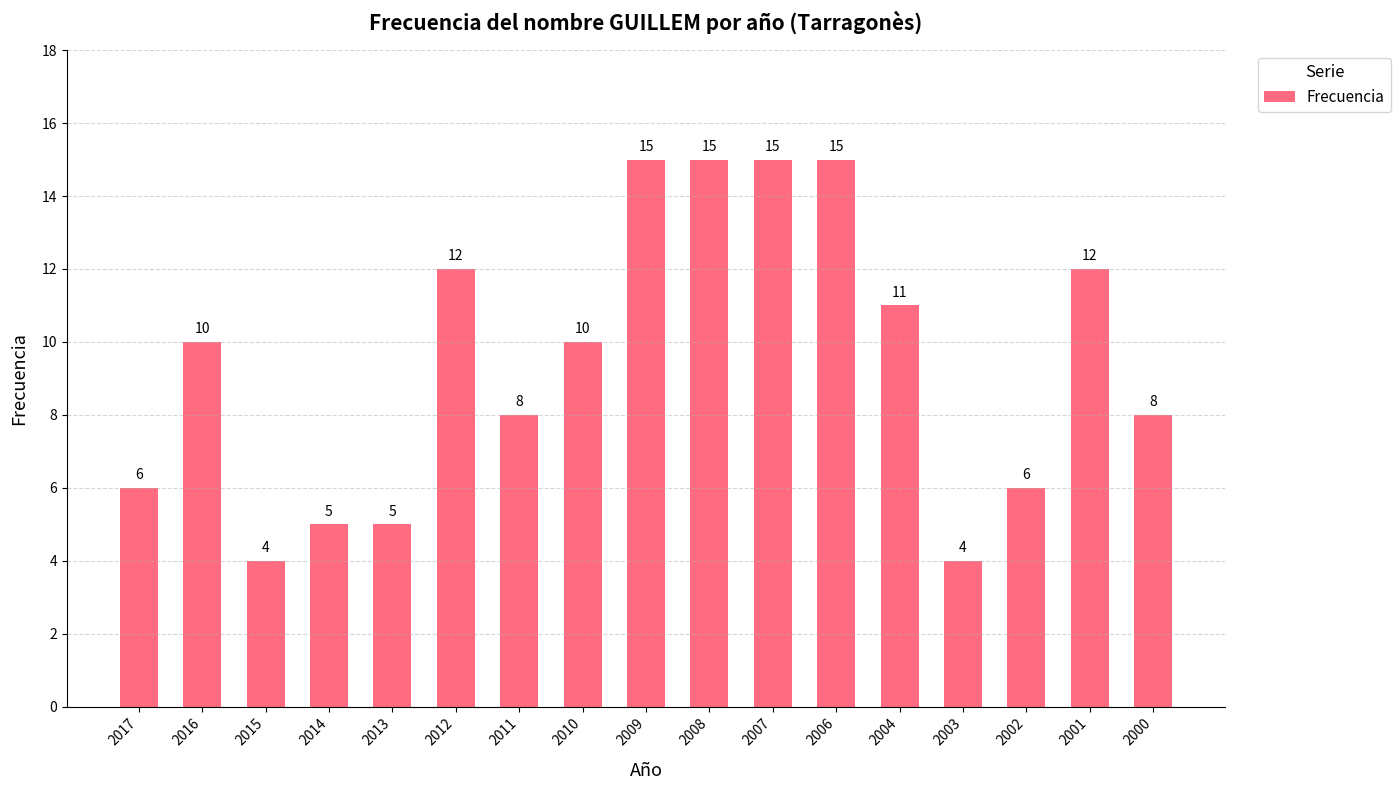

Count the number of categories in the chart.

17